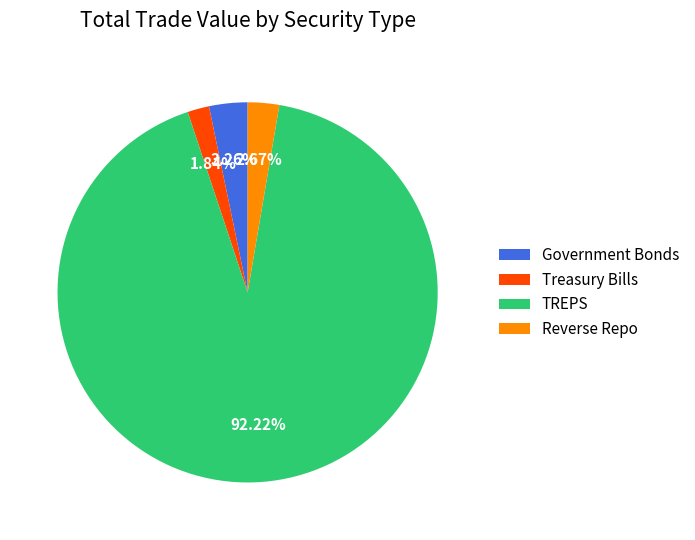

Between Government Bonds and TREPS, which is larger?

TREPS